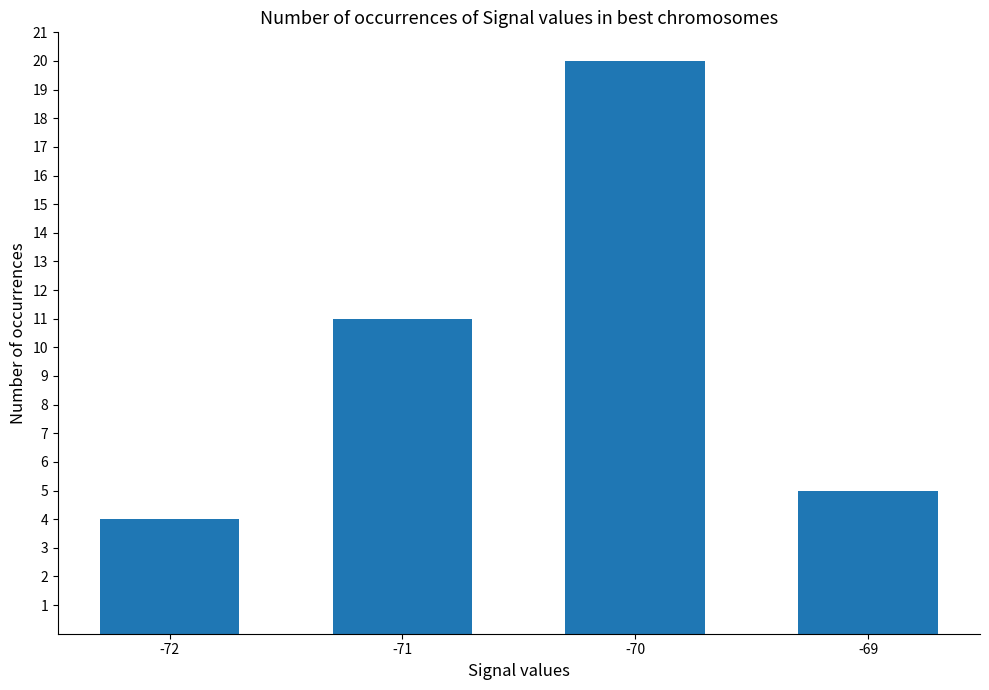

What is the minimum value shown in the chart?

4